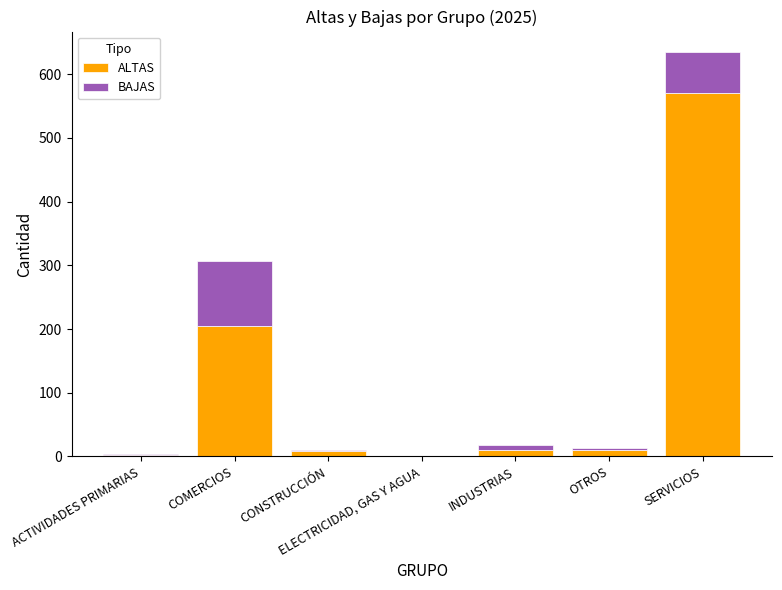

What is the maximum value for ALTAS?

571